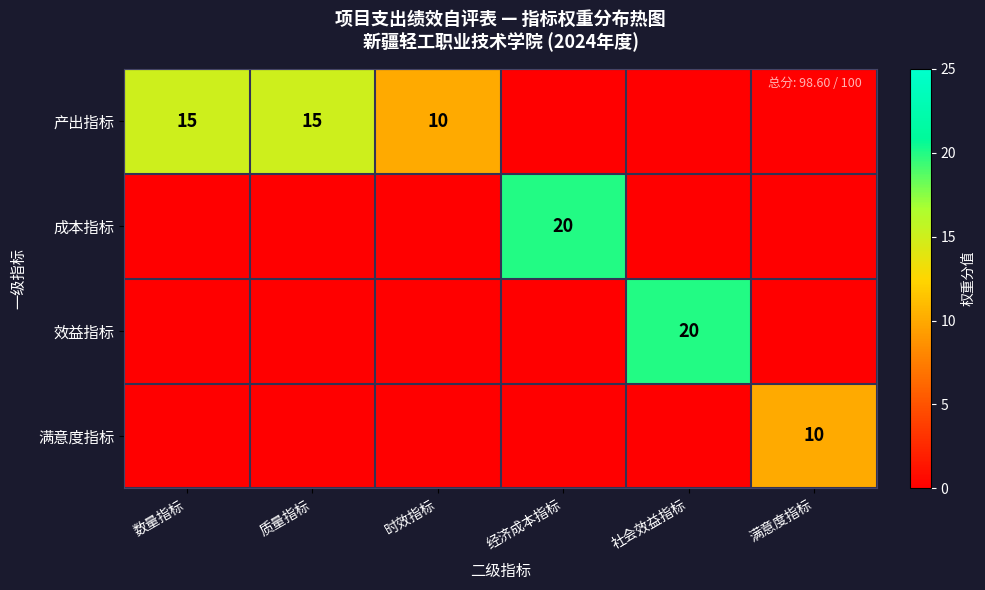

True or false: 成本指标 has a value of 5 at 经济成本指标.

False